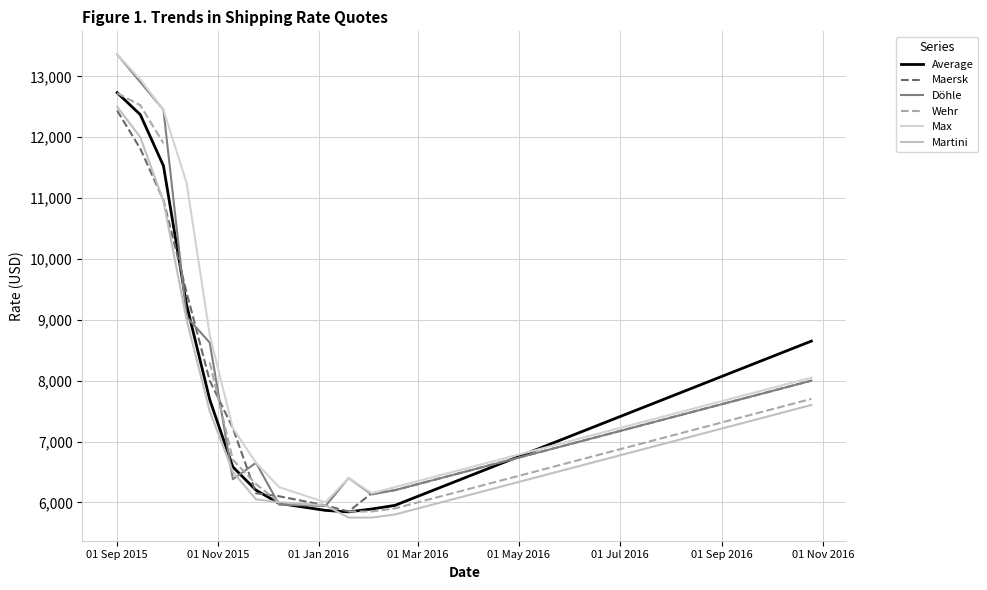

At 01 Sep 2015, list the series in order from smallest to largest.

Maersk, Martini, Wehr, Average, Döhle, Max